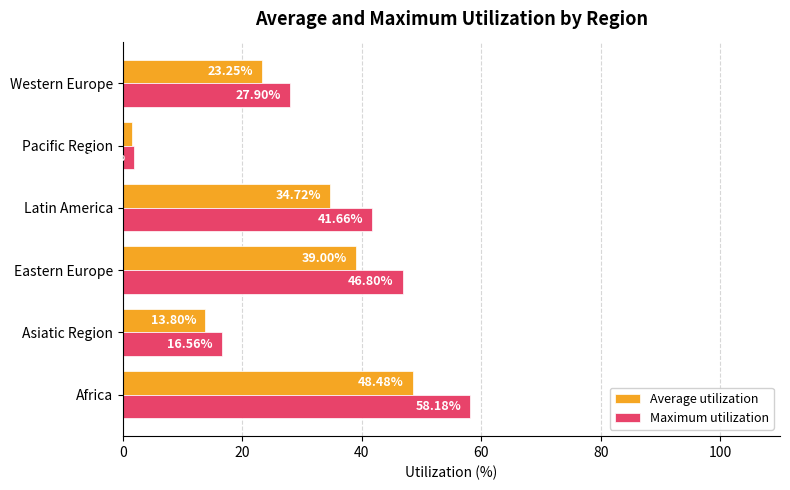

Rank the series by their maximum value, from lowest to highest.

Average utilization, Maximum utilization